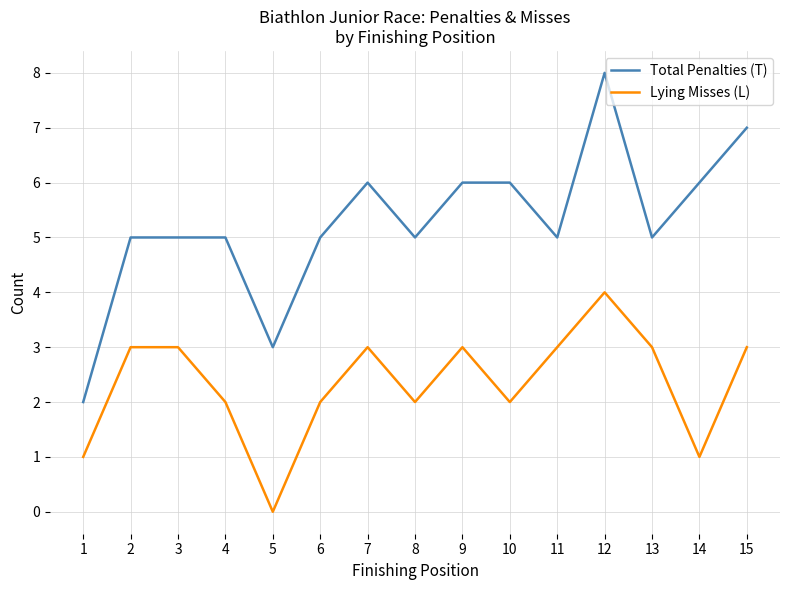

At how many categories does at least one series exceed 1?

15